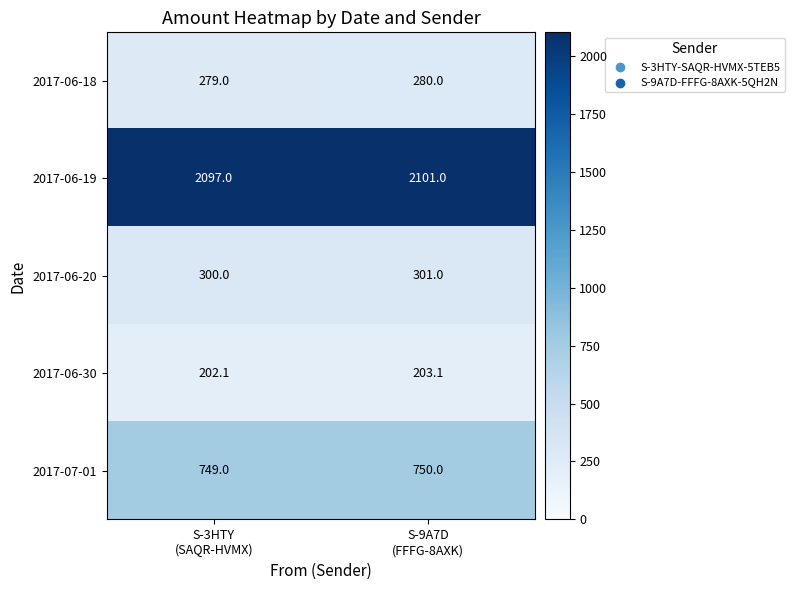

What is the minimum value shown in the chart?

202.1